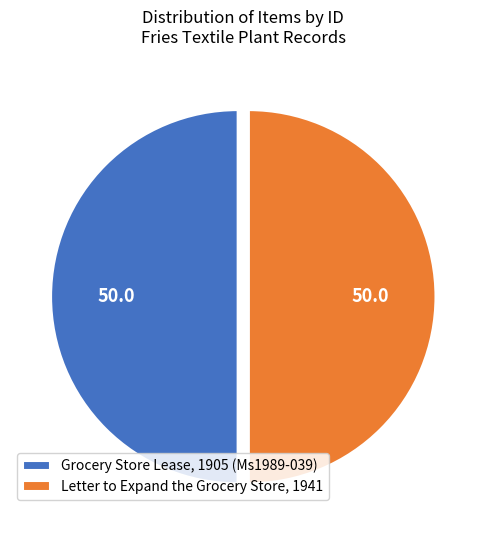

How many slices are in this pie chart?

2